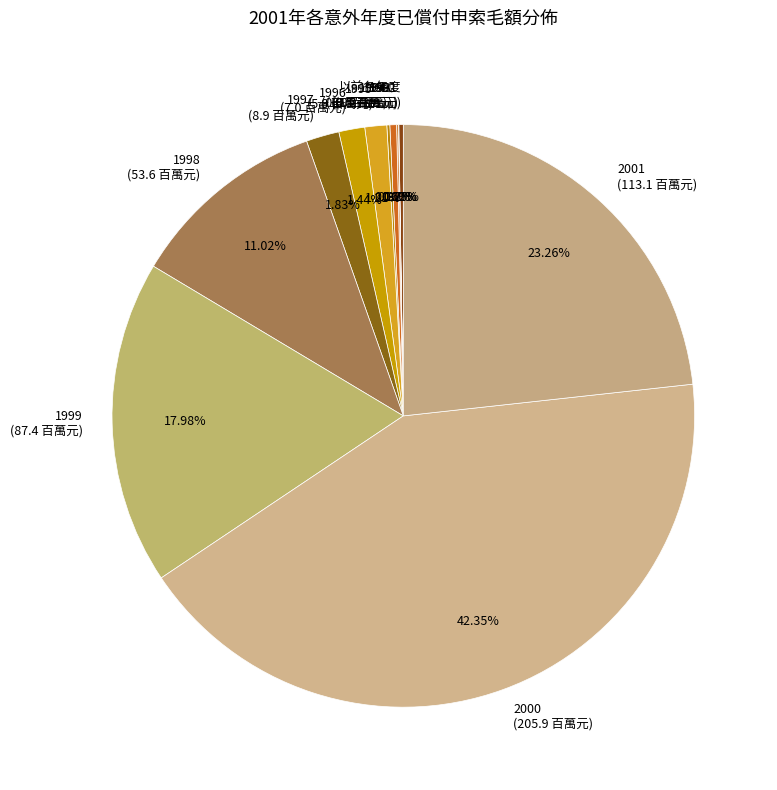

Does 1998 (53.6 百萬元) represent more than half of the total?

No